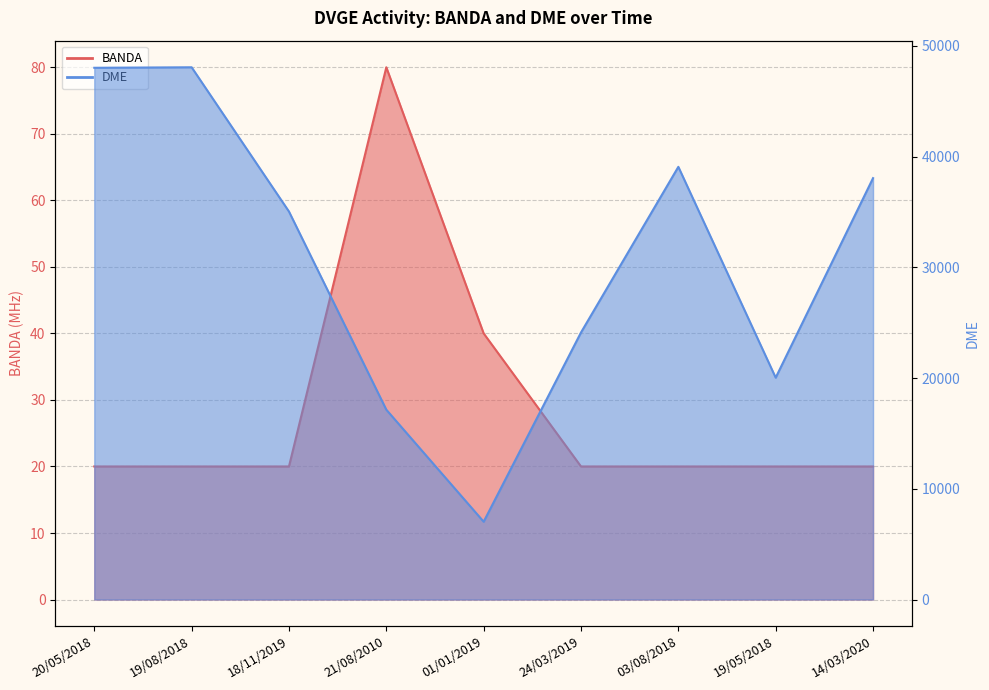

What is the difference between the highest and lowest values at 24/03/2019?

24095